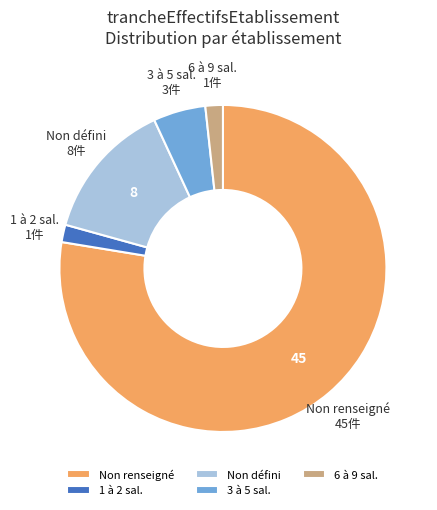

Which has a higher value, Non défini or 3 à 5 sal.?

Non défini